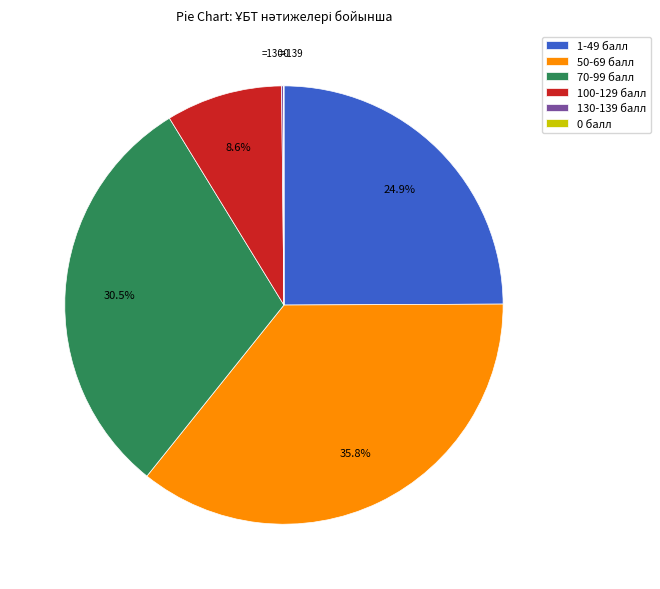

Combined, what portion of the pie is 50-69 балл and 100-129 балл?

44.4%